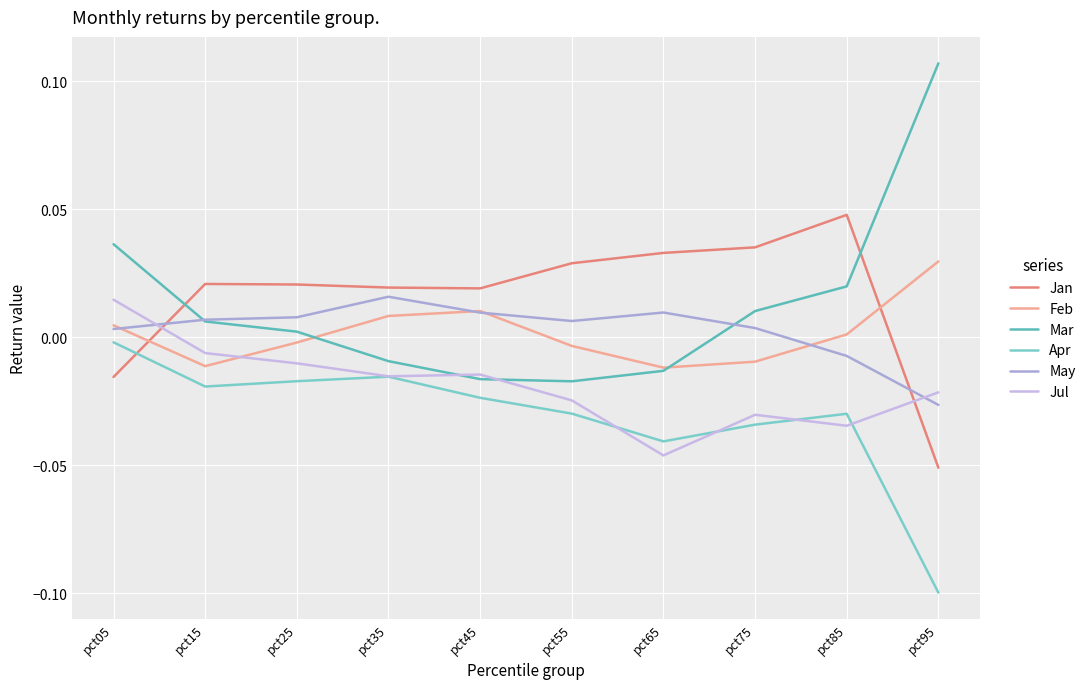

True or false: Jul has a value of -0.0 at pct25.

True